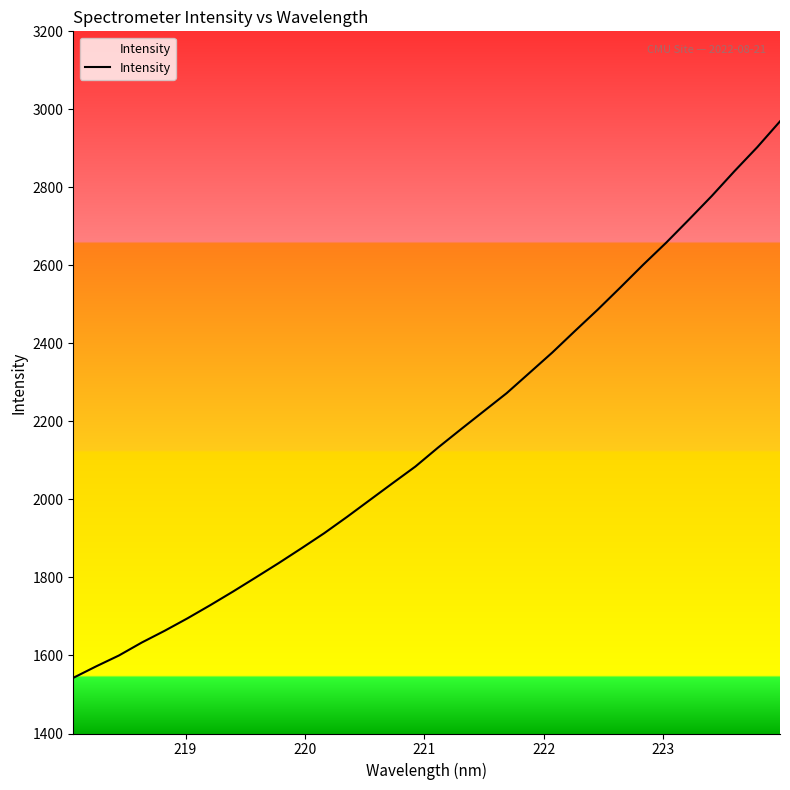

What is the average value?

2160.9